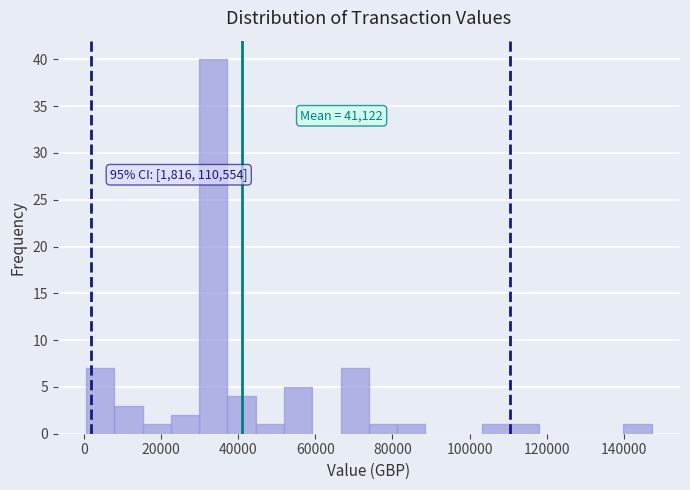

Read against the x-axis, roughly where is the centre of the tallest bar?

34000